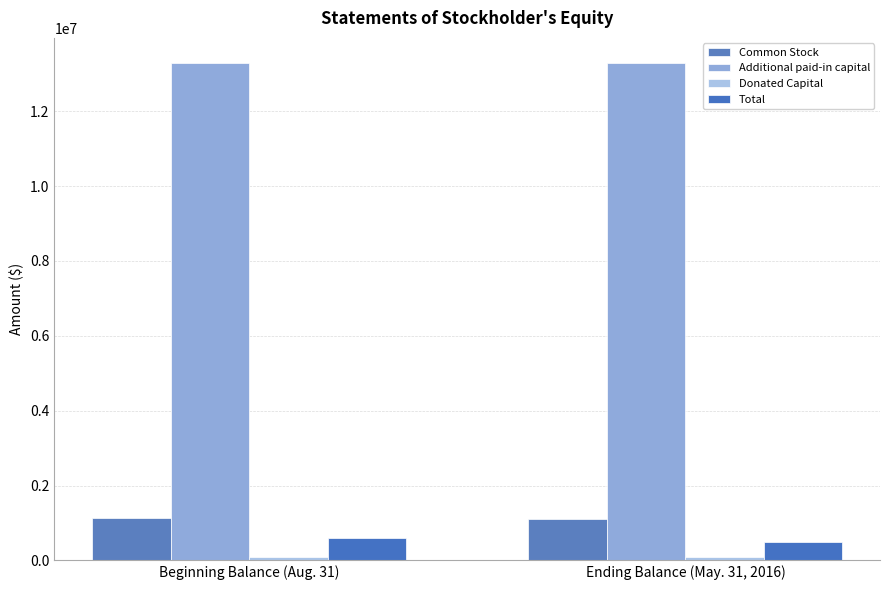

Which series has the largest total across all categories?

Additional paid-in capital